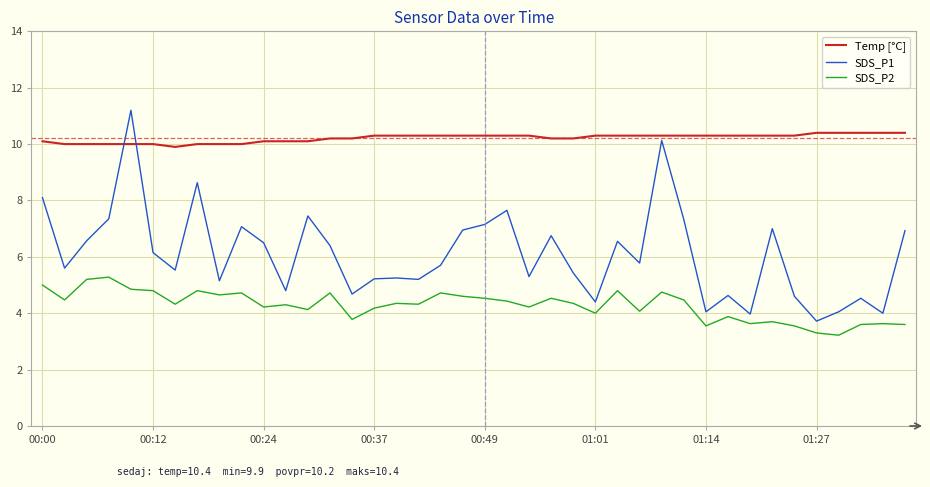

Which series has the largest total across all categories?

Temp [°C]